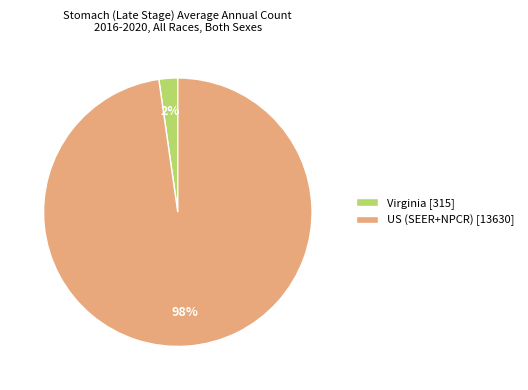

Which has a higher value, Virginia [315] or US (SEER+NPCR) [13630]?

US (SEER+NPCR) [13630]